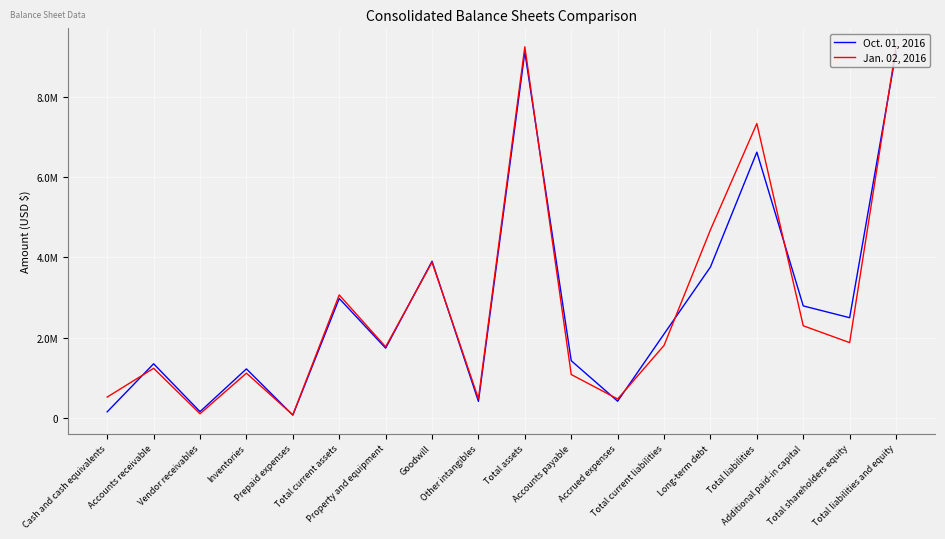

List the series in order of their overall mean, highest first.

Jan. 02, 2016, Oct. 01, 2016